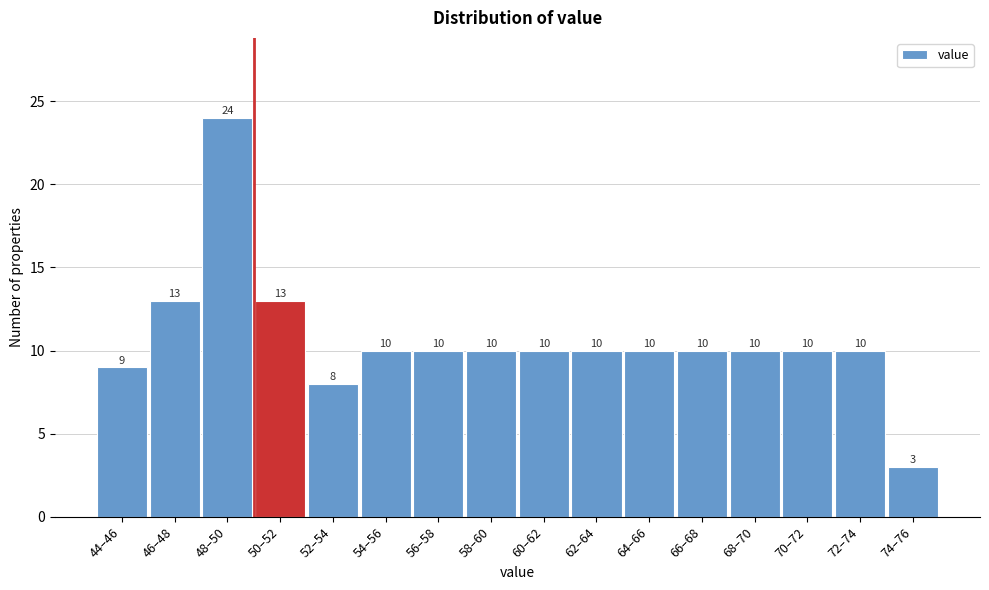

Reading right to left, list all the values displayed in this chart.

3	10	10	10	10	10	10	10	10	10	10	8	13	24	13	9